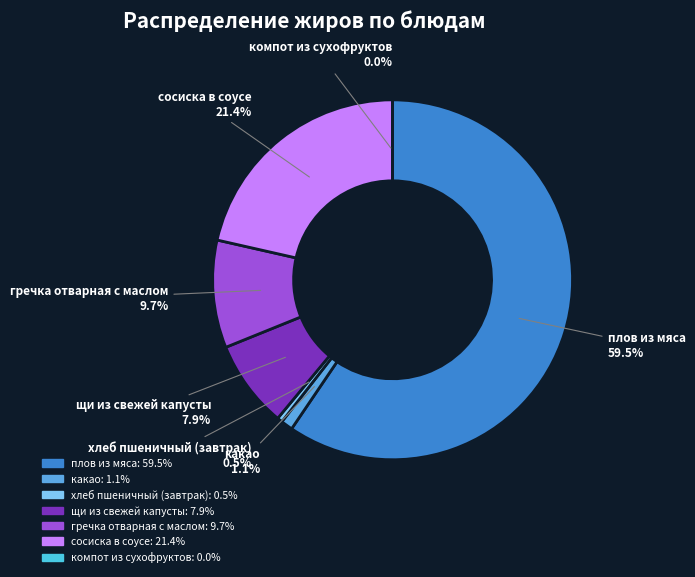

What is the majority slice?

плов из мяса